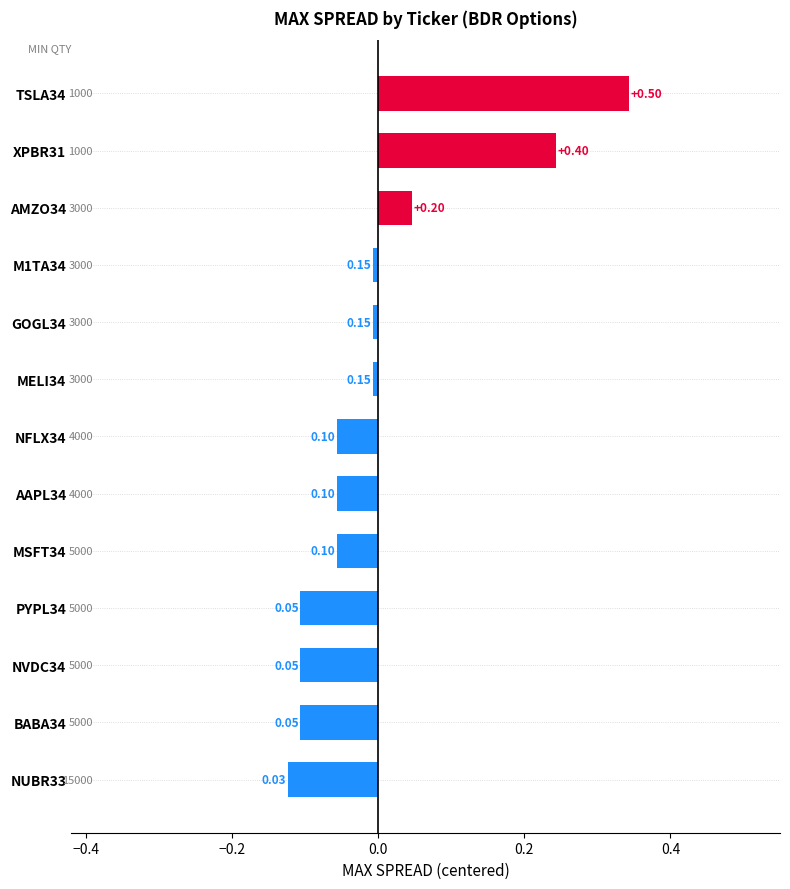

What is the difference between the maximum and minimum values?

0.5